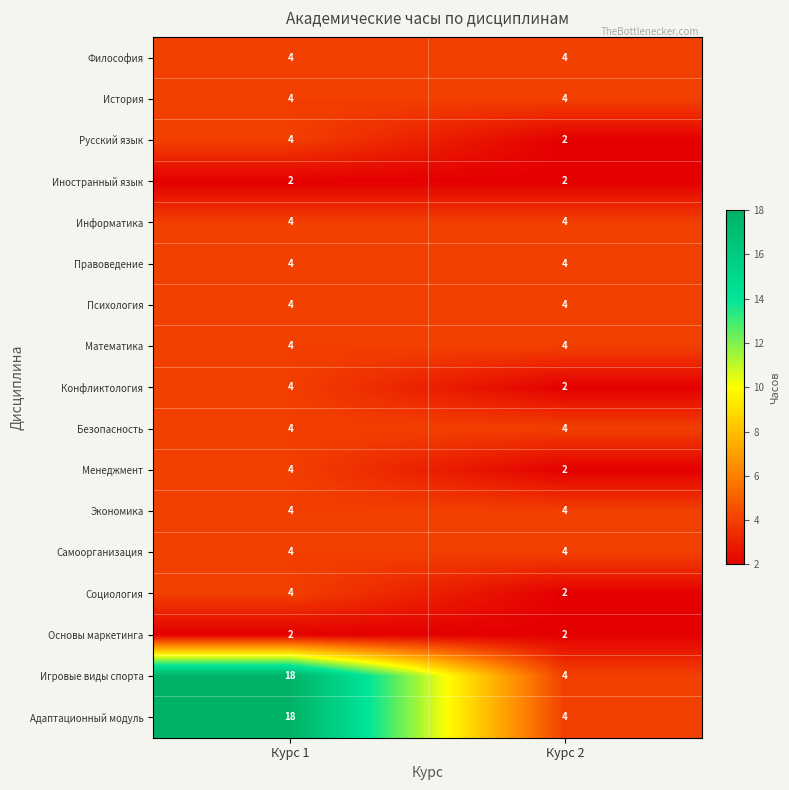

Which label corresponds to the largest value in the chart?

Курс 1